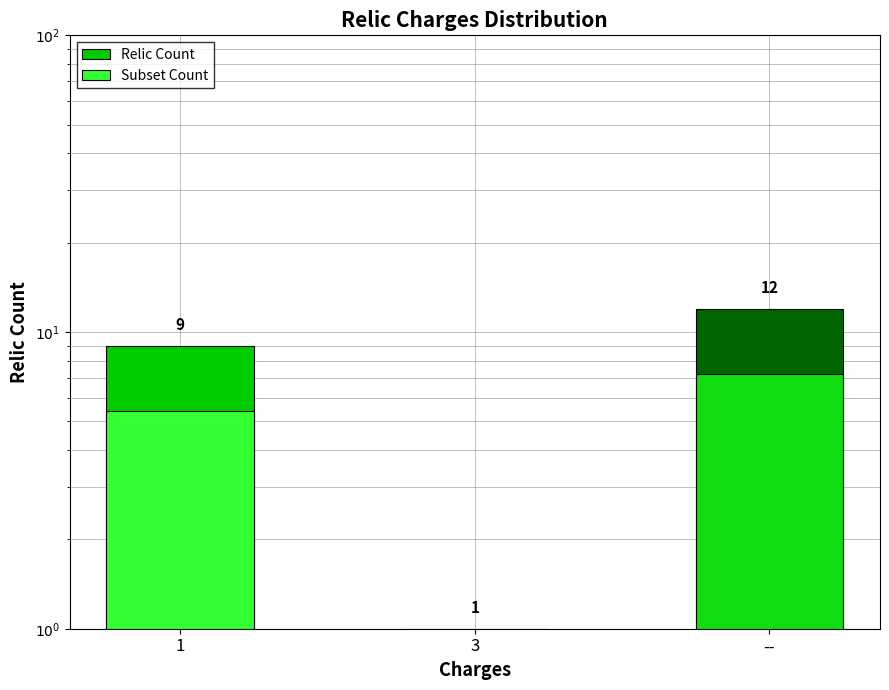

List the labels in order of Relic Count value, smallest first.

3, 1, --